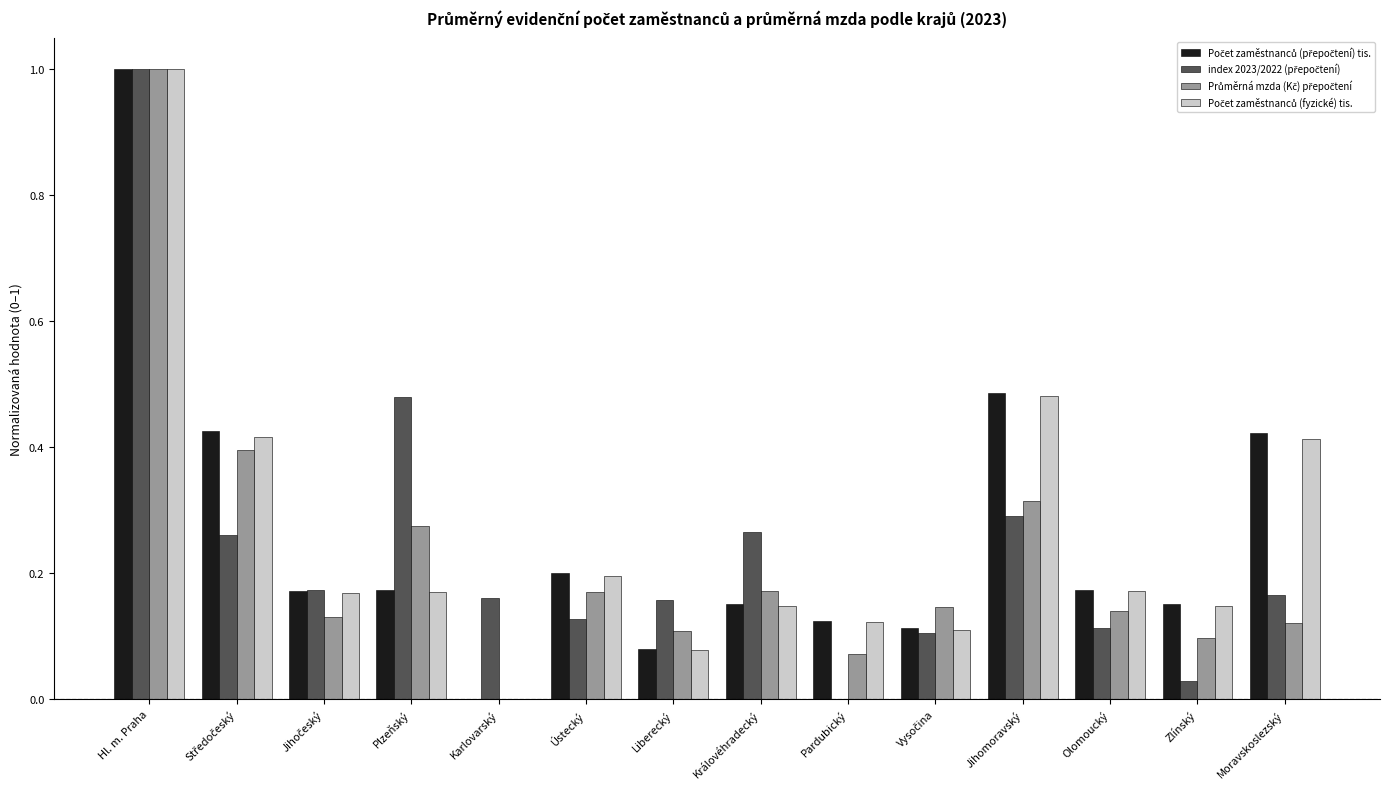

At which category does the chart reach its peak across all series?

Hl. m. Praha